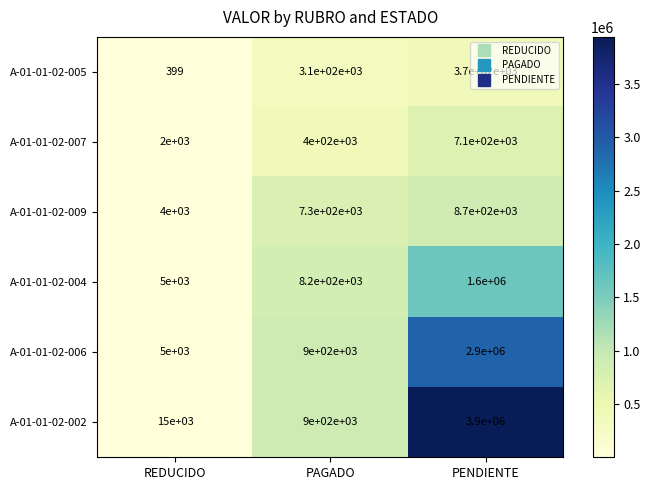

The value of A-01-01-02-009 at PENDIENTE is 874511.0. True or false?

True